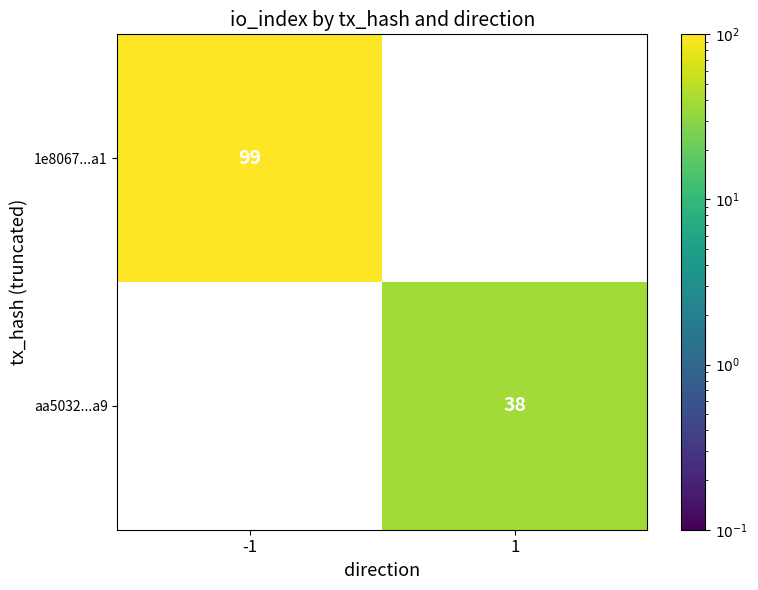

The value of 1e8067...a1 at -1 is 136. True or false?

False